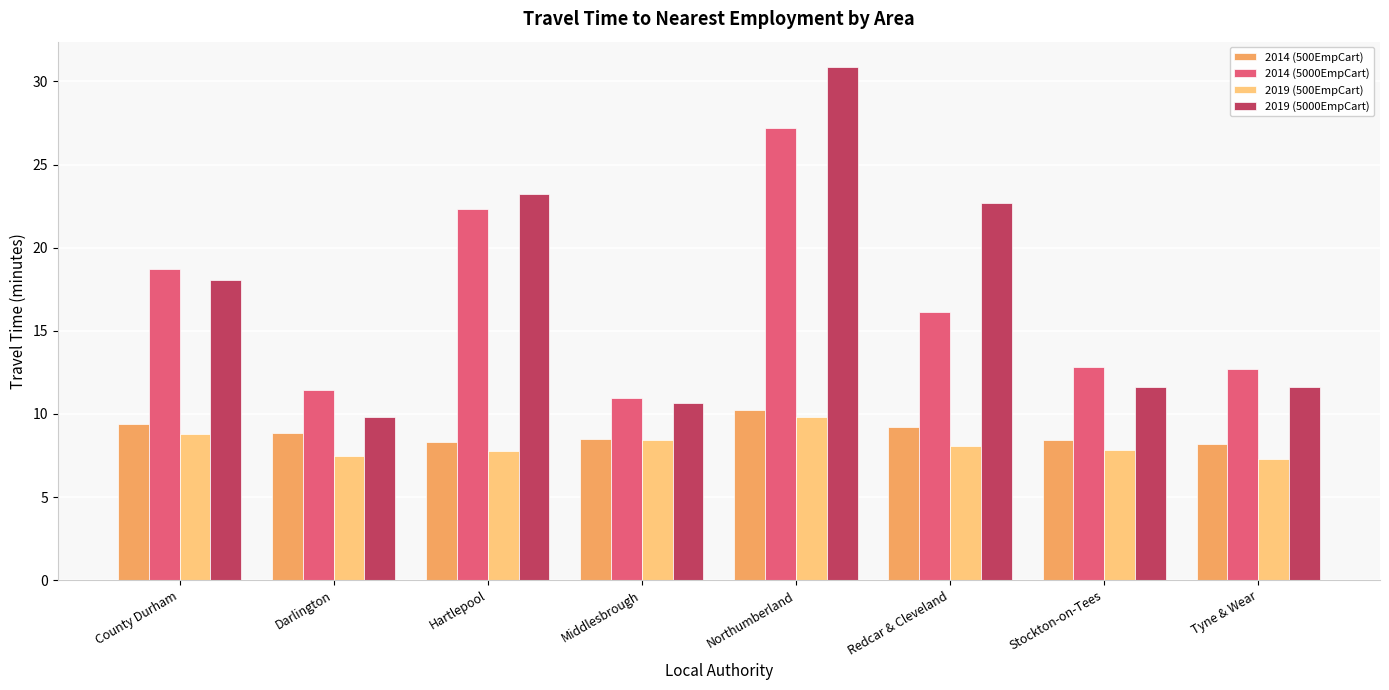

Which category has the lowest value in the 2019 (5000EmpCart) series?

Darlington